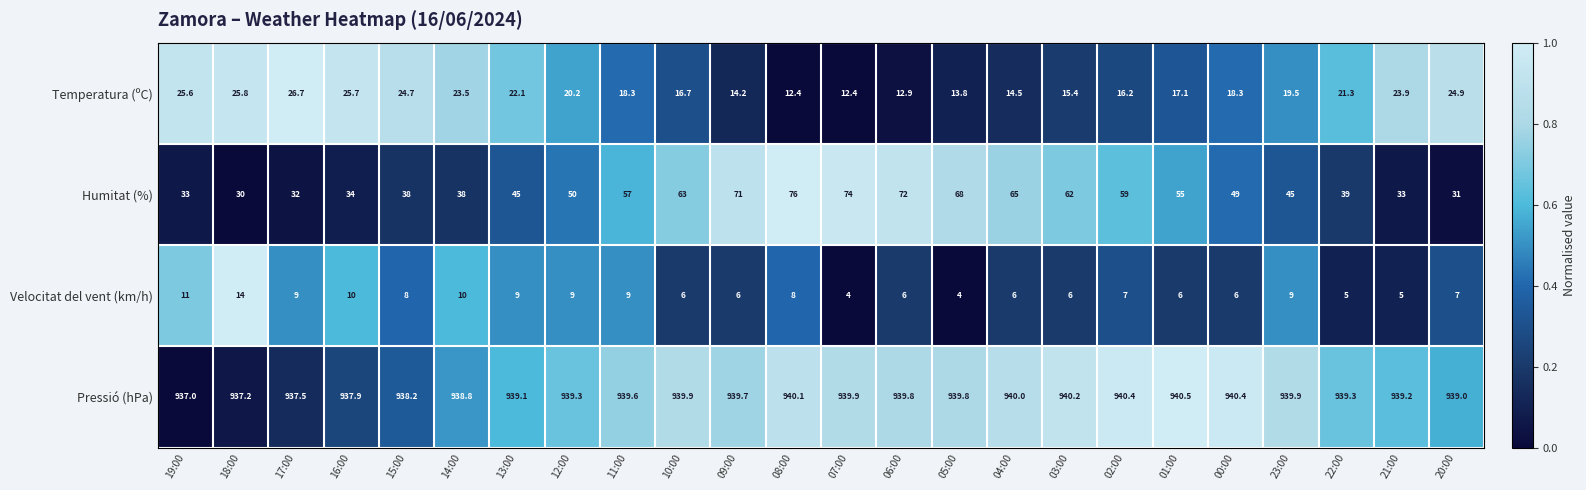

List the series in order of their peak value, highest first.

Pressió (hPa), Humitat (%), Temperatura (ºC), Velocitat del vent (km/h)